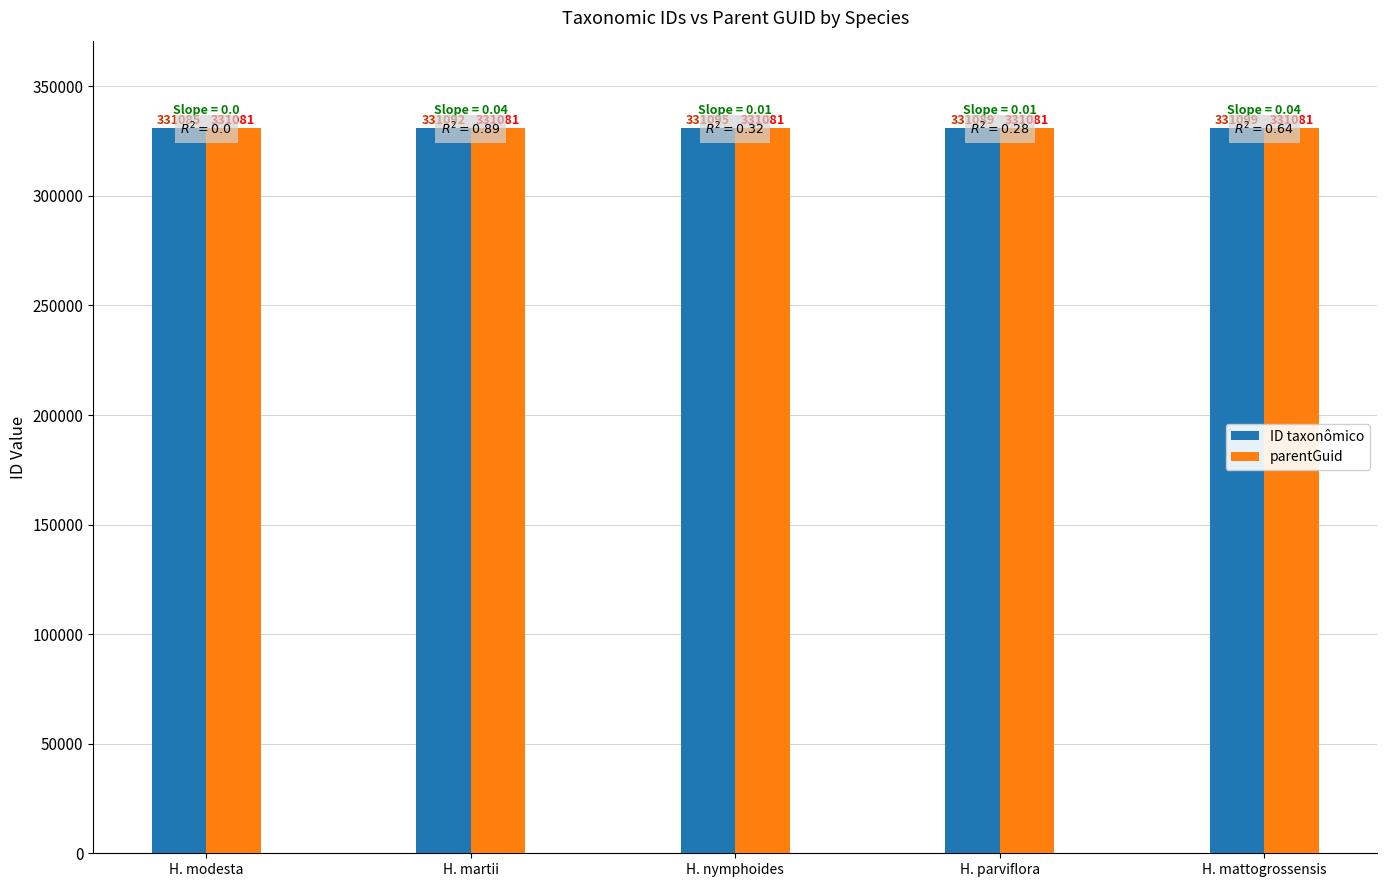

The value of parentGuid at H. modesta is 331081. True or false?

True